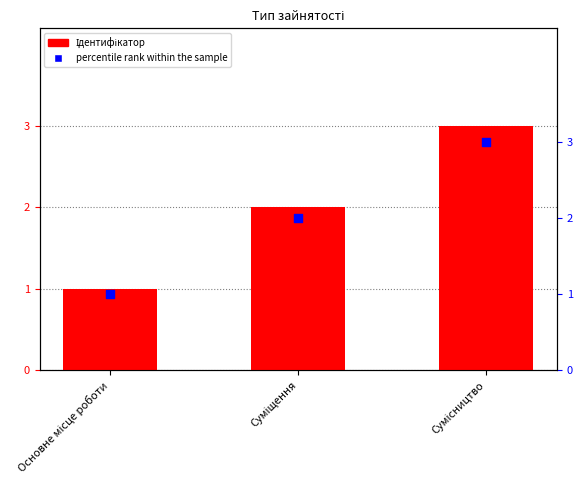

Which series has the largest Y range (max minus min)?

Ідентифікатор